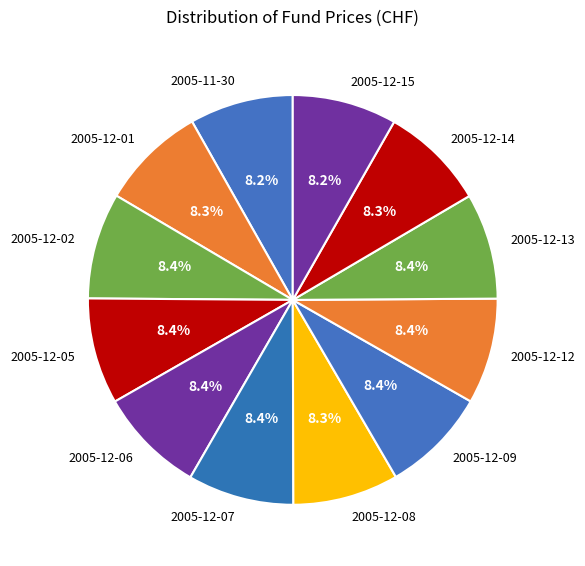

What is the total percentage of 2005-12-13 and 2005-12-14?

16.7%